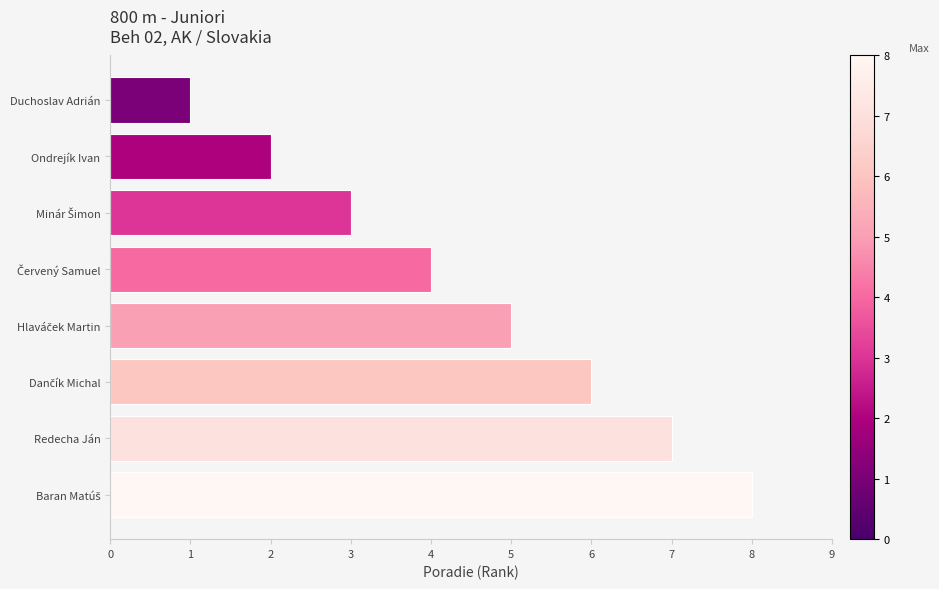

How many values are below 5?

4